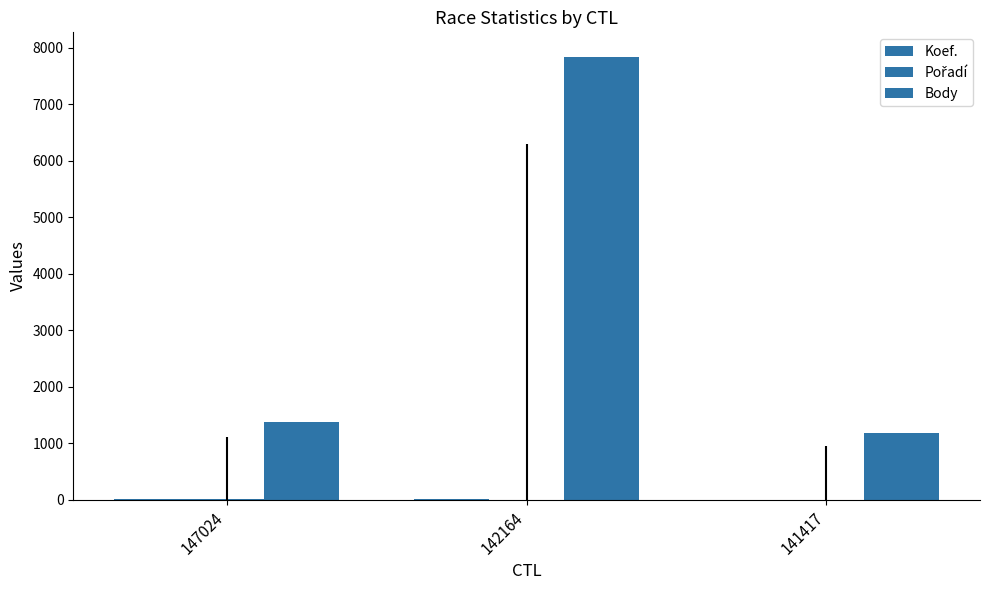

At 141417, list the series in order from largest to smallest.

Body, Koef., Pořadí